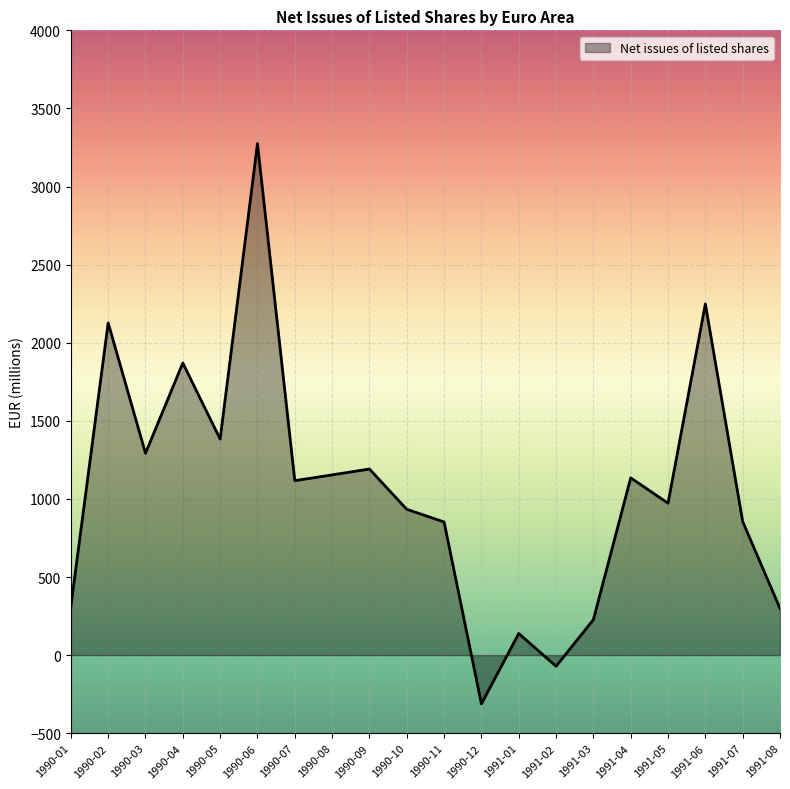

Where is the first local minimum?

1990-03